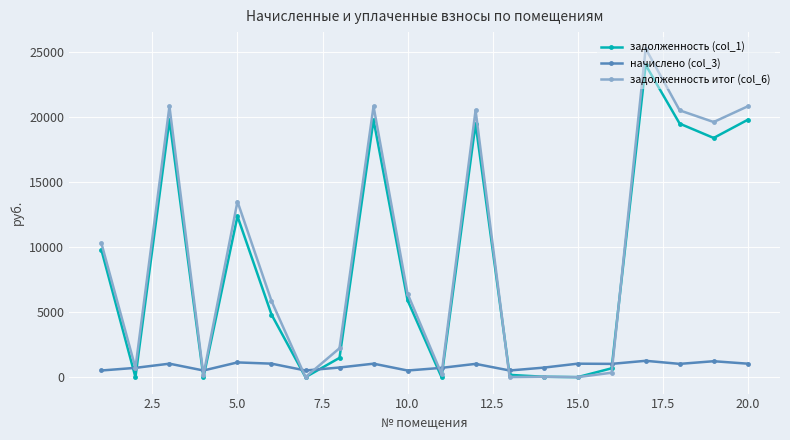

True or false: задолженность итог (col_6) has more than 1 points higher than both neighbors.

True